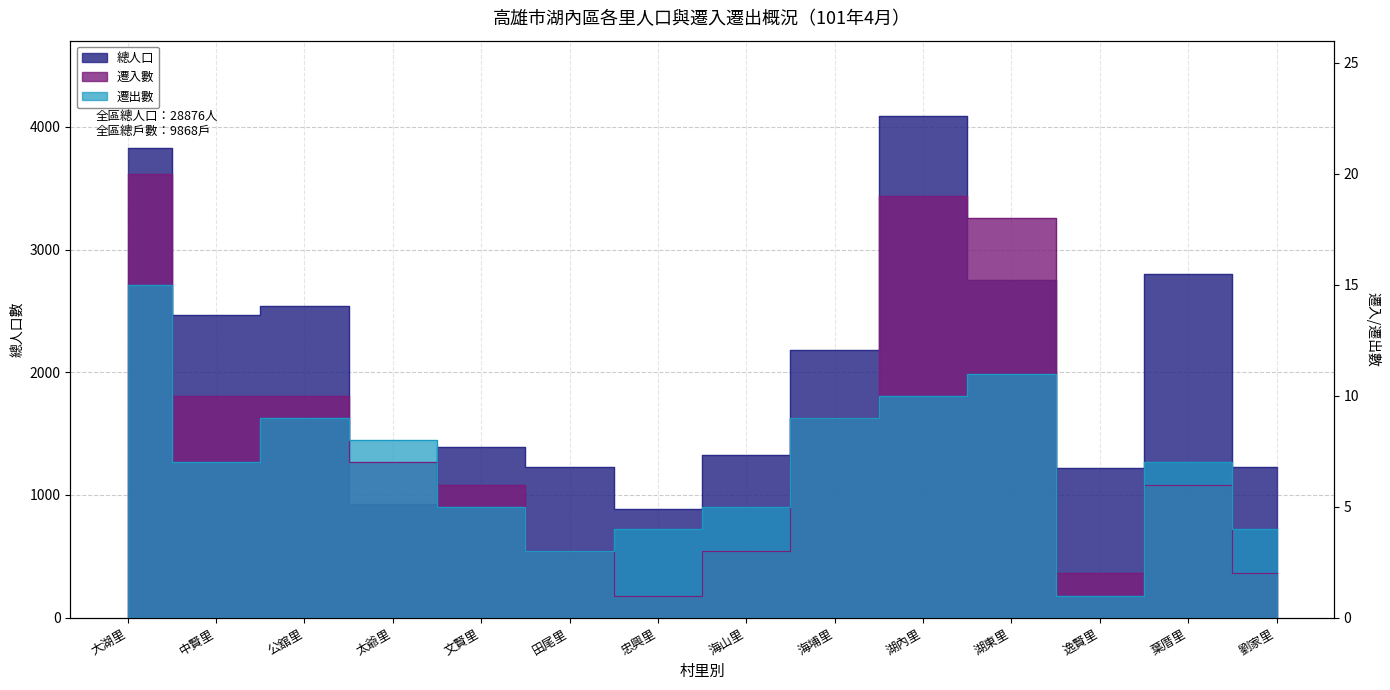

At which category does 總人口 reach its first local peak?

公舘里